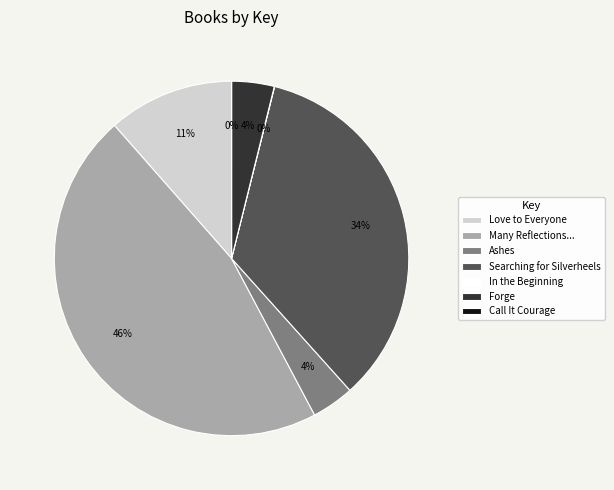

To the nearest percent, what percentage of the pie is Love to Everyone?

11%